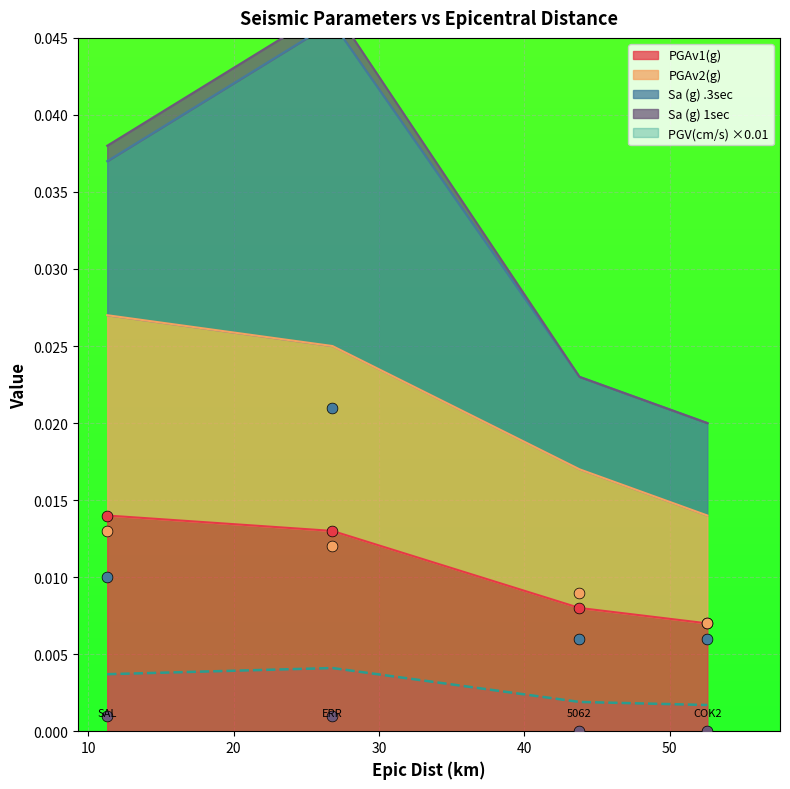

Which series contains the lowest Y value?

Sa (g) 1sec